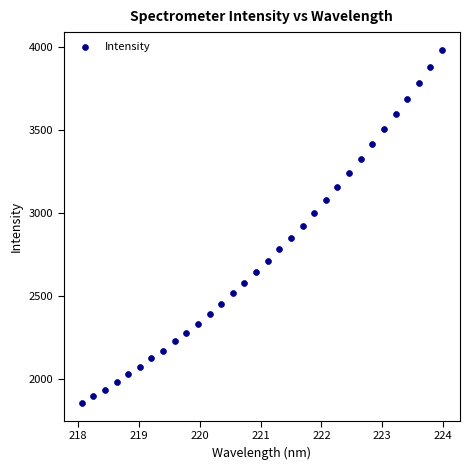

What is the range of Y values (max minus min)?

2125.0